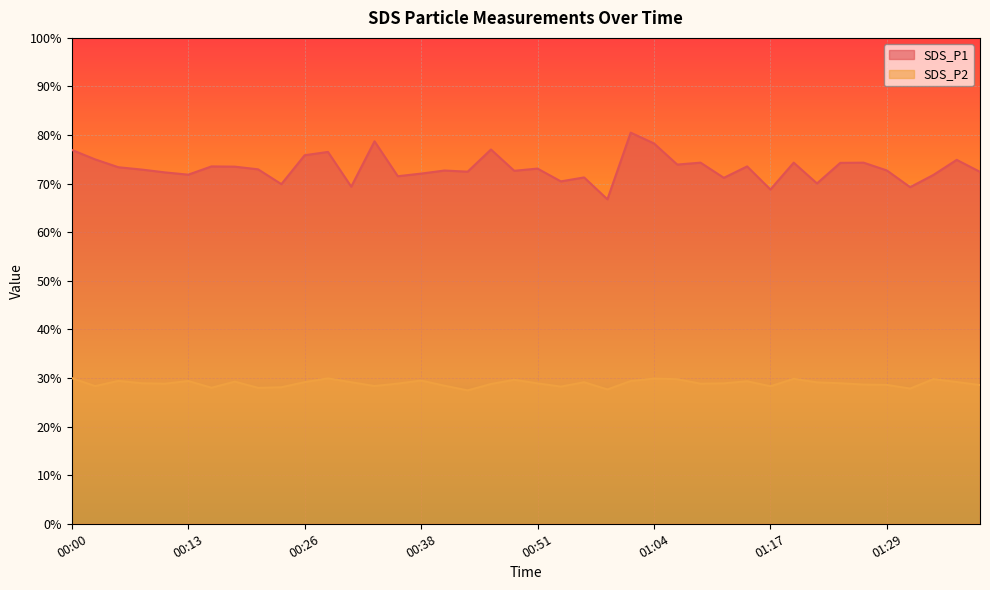

Which series has the widest spread of values?

SDS_P1